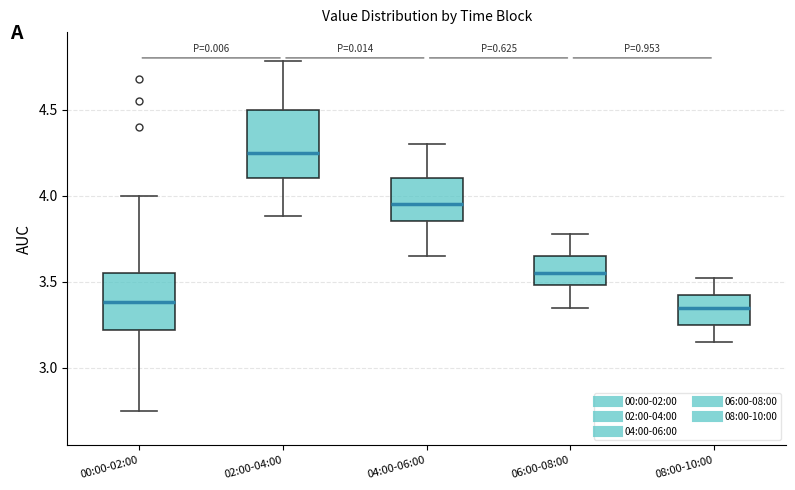

Which box's median line is the highest?

02:00-04:00